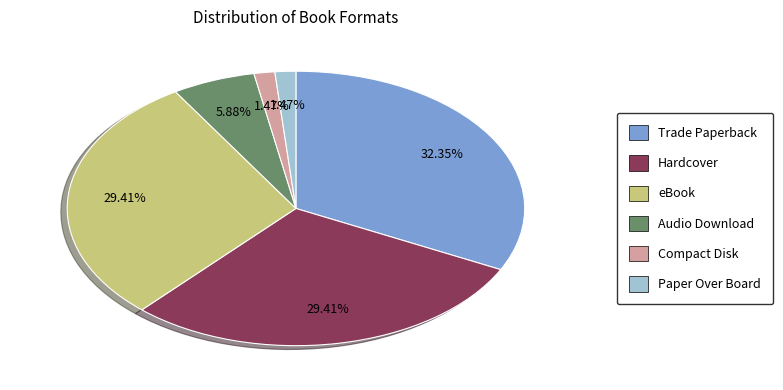

What is the largest slice in the pie chart?

Trade Paperback